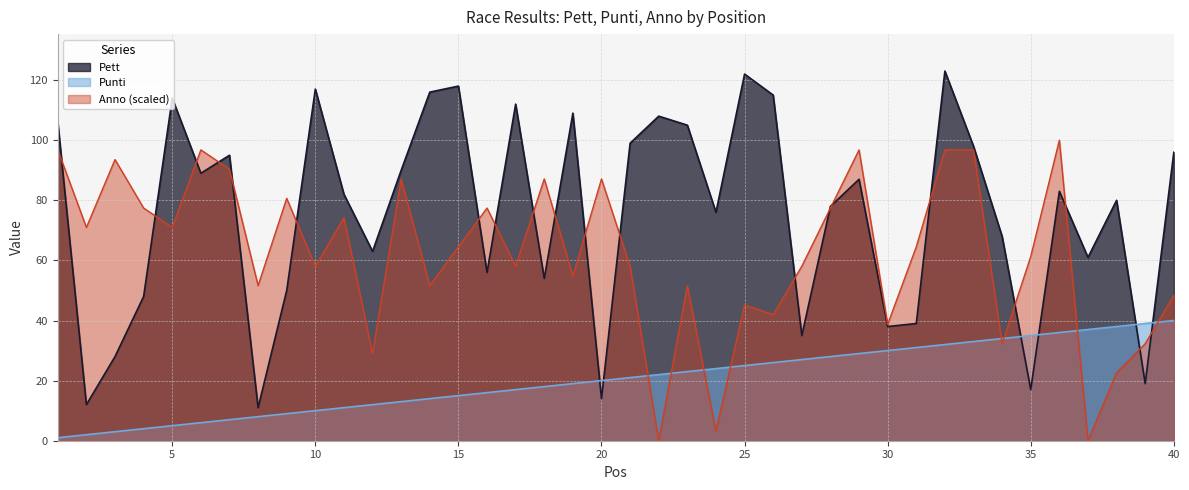

What are all the series names shown in the legend?

Pett, Punti, Anno (scaled)